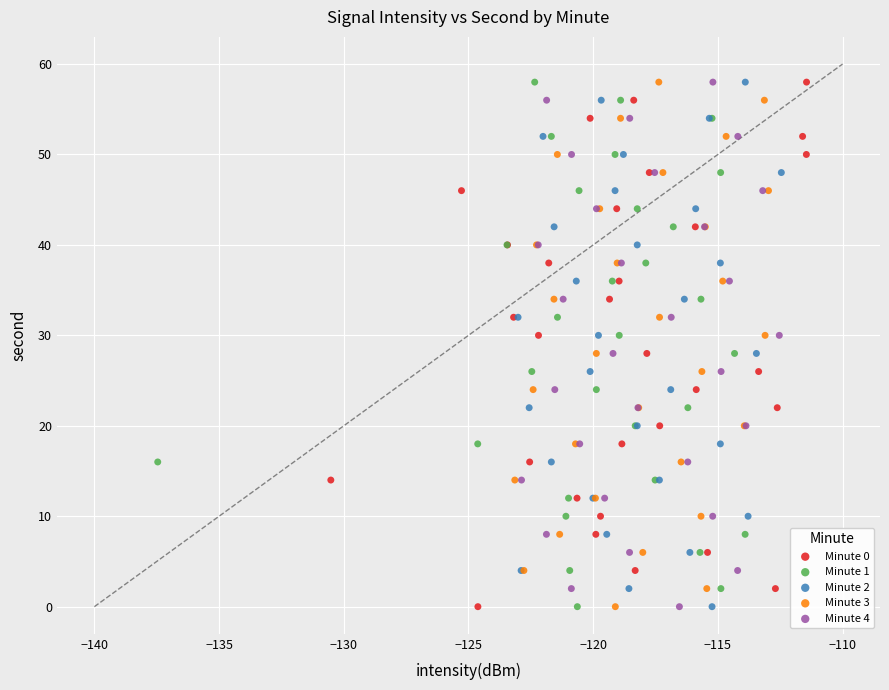

What are all the series names shown in the legend?

Minute 0, Minute 1, Minute 2, Minute 3, Minute 4